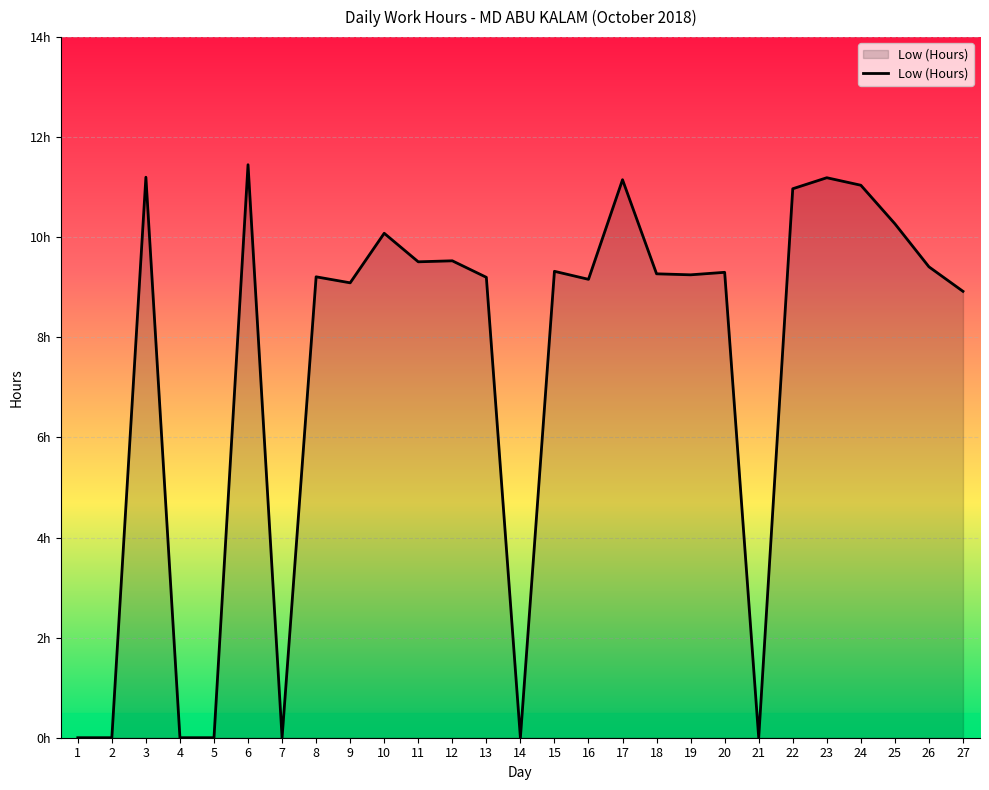

Reading right to left, list all the values displayed in this chart.

27=8.9	26=9.4	25=10.3	24=11.0	23=11.2	22=11.0	21=0.0	20=9.3	19=9.2	18=9.3	17=11.2	16=9.2	15=9.3	14=0.0	13=9.2	12=9.5	11=9.5	10=10.1	9=9.1	8=9.2	7=0.0	6=11.4	5=0.0	4=0.0	3=11.2	2=0.0	1=0.0